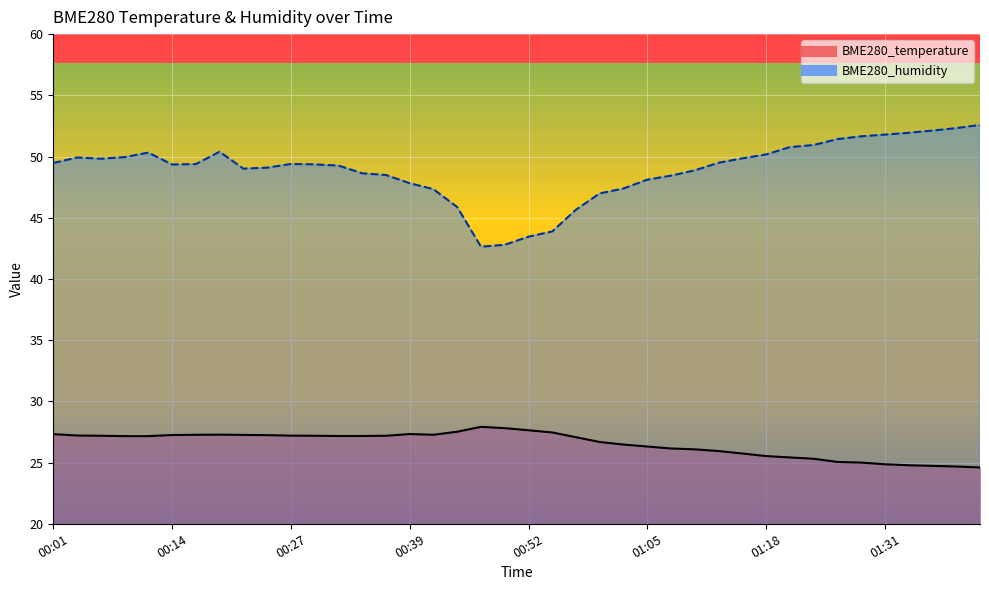

List the labels in order of BME280_humidity value, smallest first.

00:47, 00:50, 00:52, 00:55, 00:57, 00:45, 01:00, 00:42, 01:02, 00:39, 01:05, 01:08, 00:37, 00:34, 01:10, 00:22, 00:24, 00:32, 00:14, 00:29, 00:16, 00:27, 00:01, 01:13, 00:06, 01:15, 00:04, 00:09, 01:18, 00:11, 00:19, 01:21, 01:23, 01:26, 01:28, 01:31, 01:33, 01:36, 01:38, 01:41